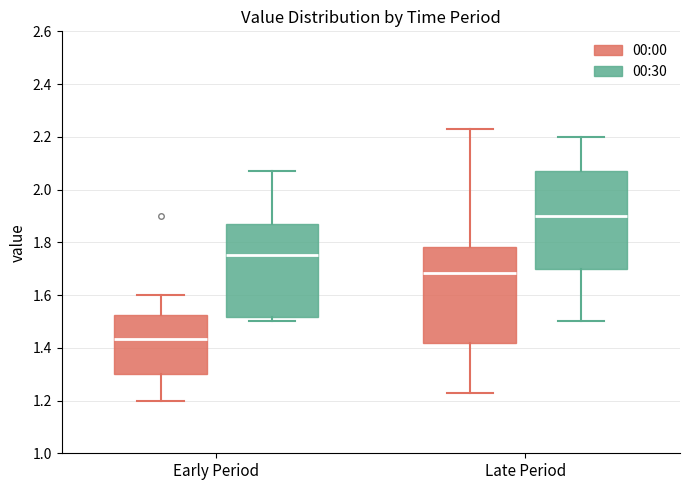

Which box's median line is the highest?

Late Period (00:30)